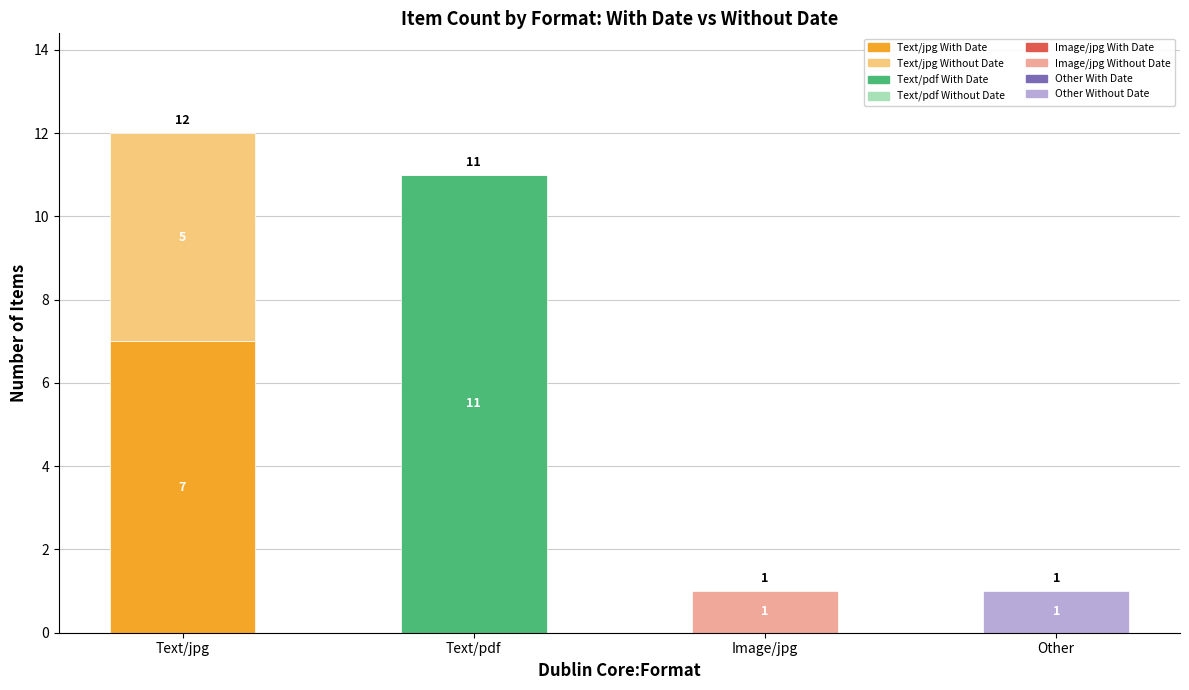

What is the total value across all series at Text/pdf?

11